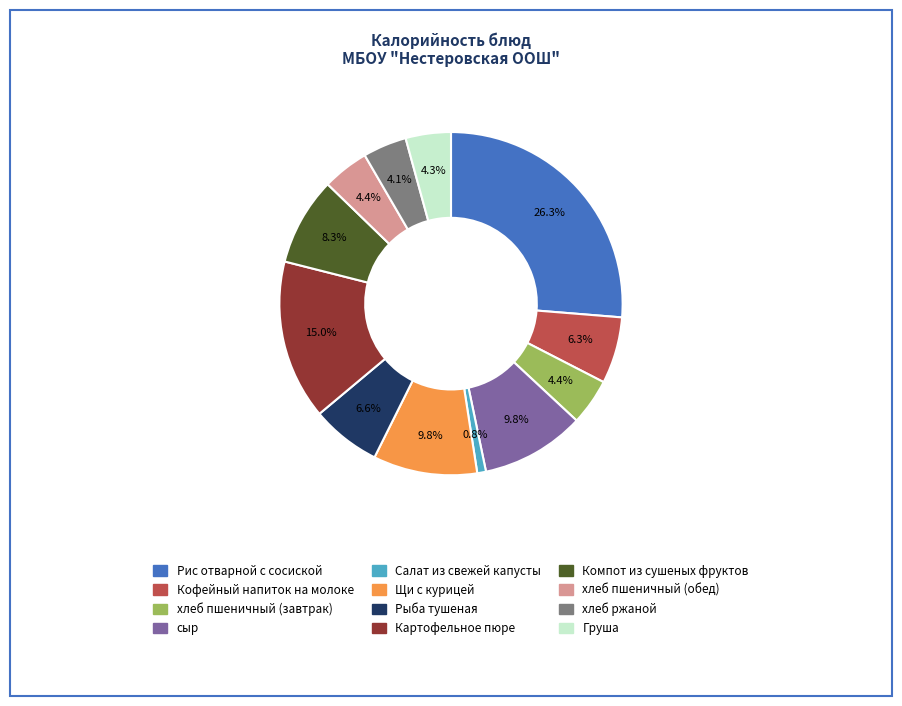

Combined, do хлеб пшеничный (обед) and хлеб ржаной account for over 50%?

No